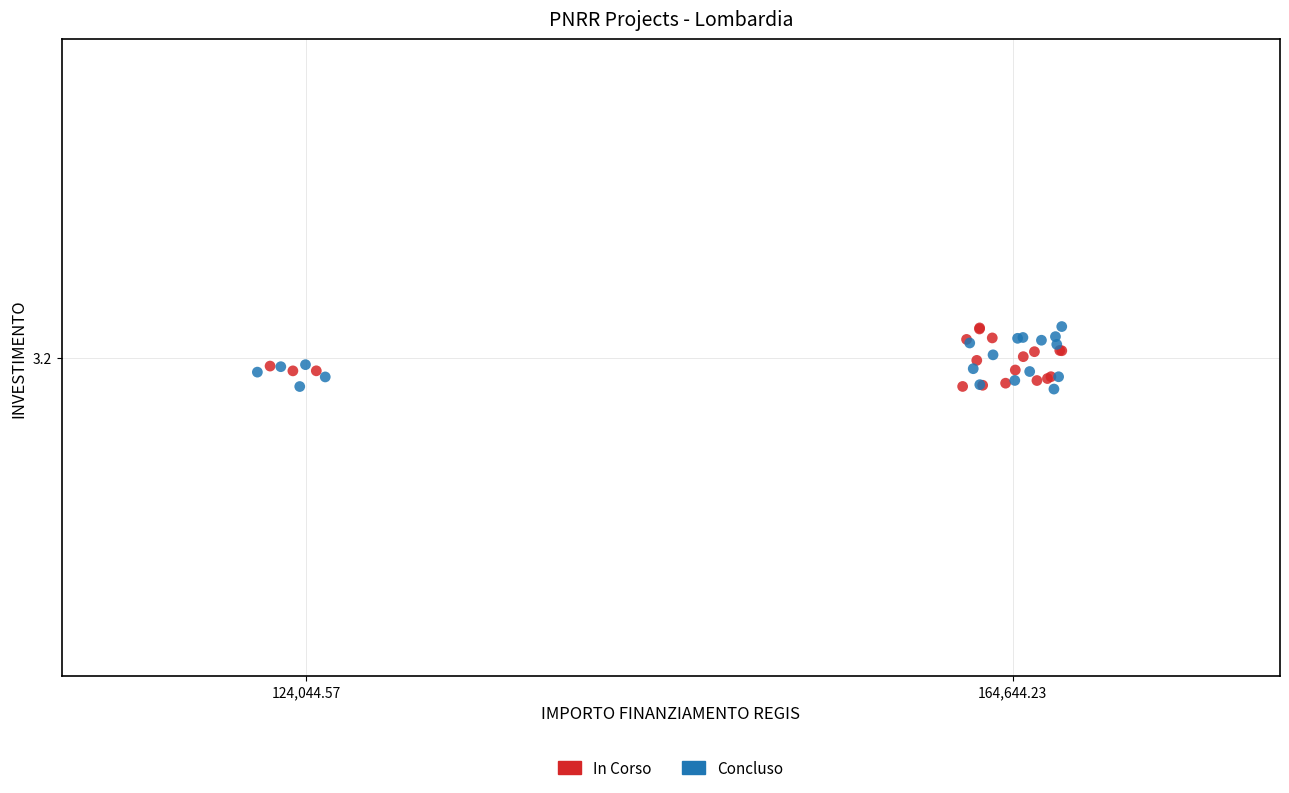

What are all the series names shown in the legend?

In Corso, Concluso